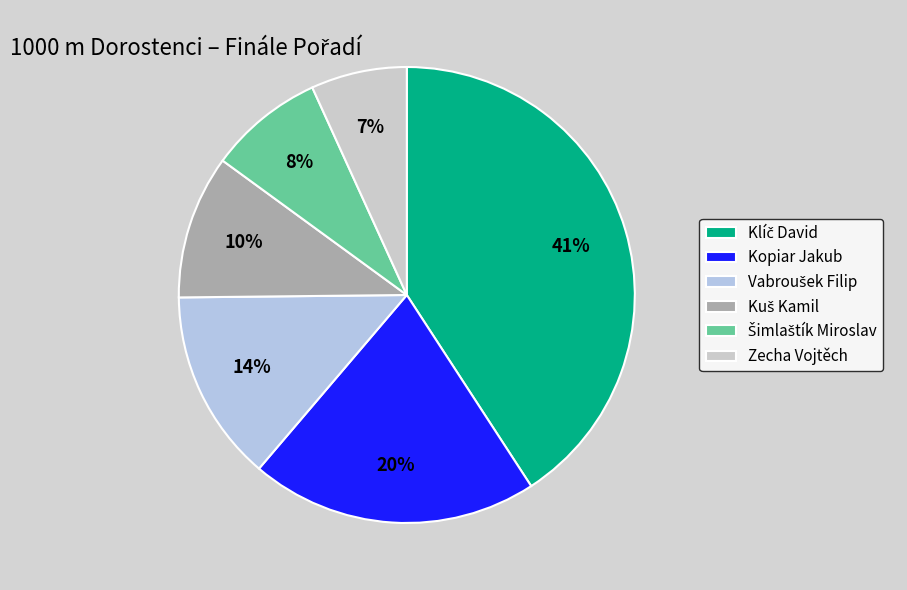

Count the number of slices in the pie.

6